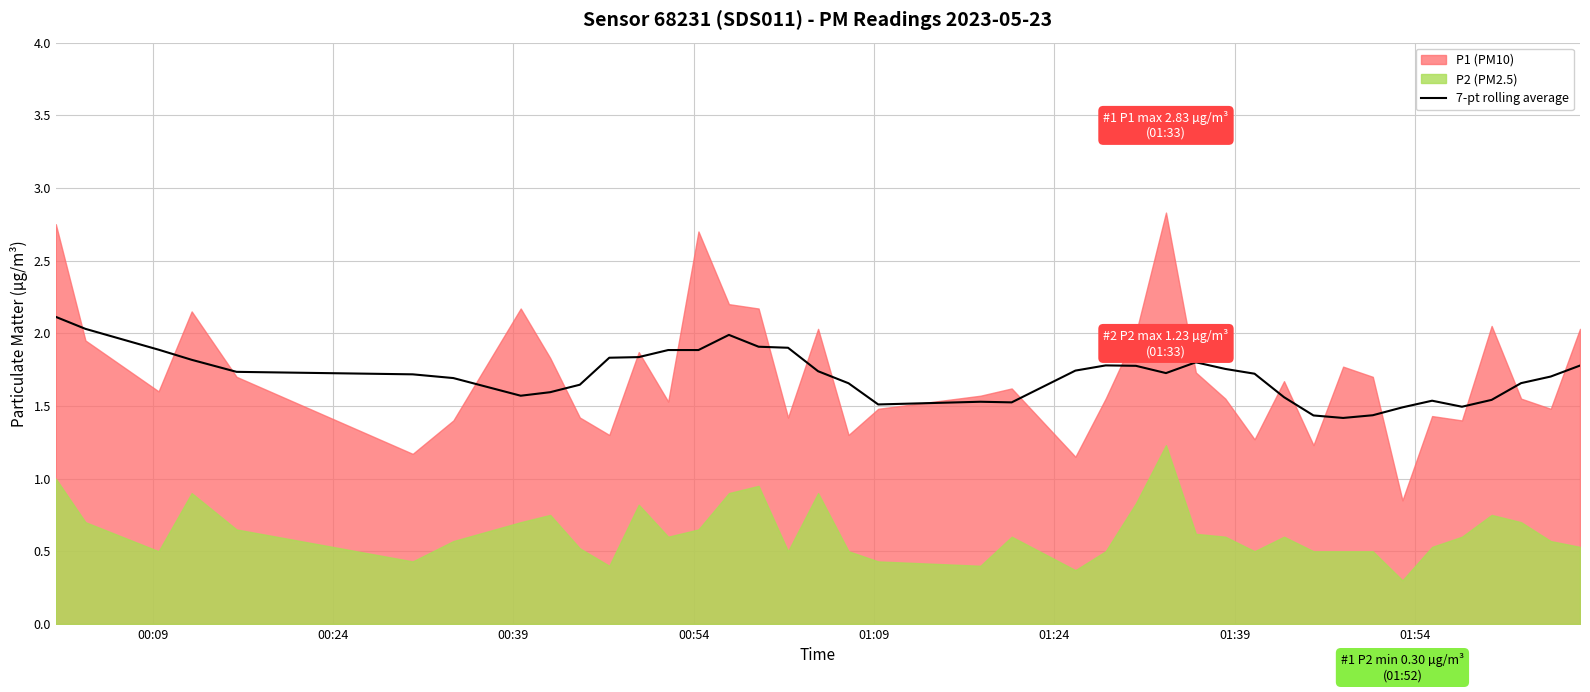

What is the minimum value for 7-pt rolling average?

1.4